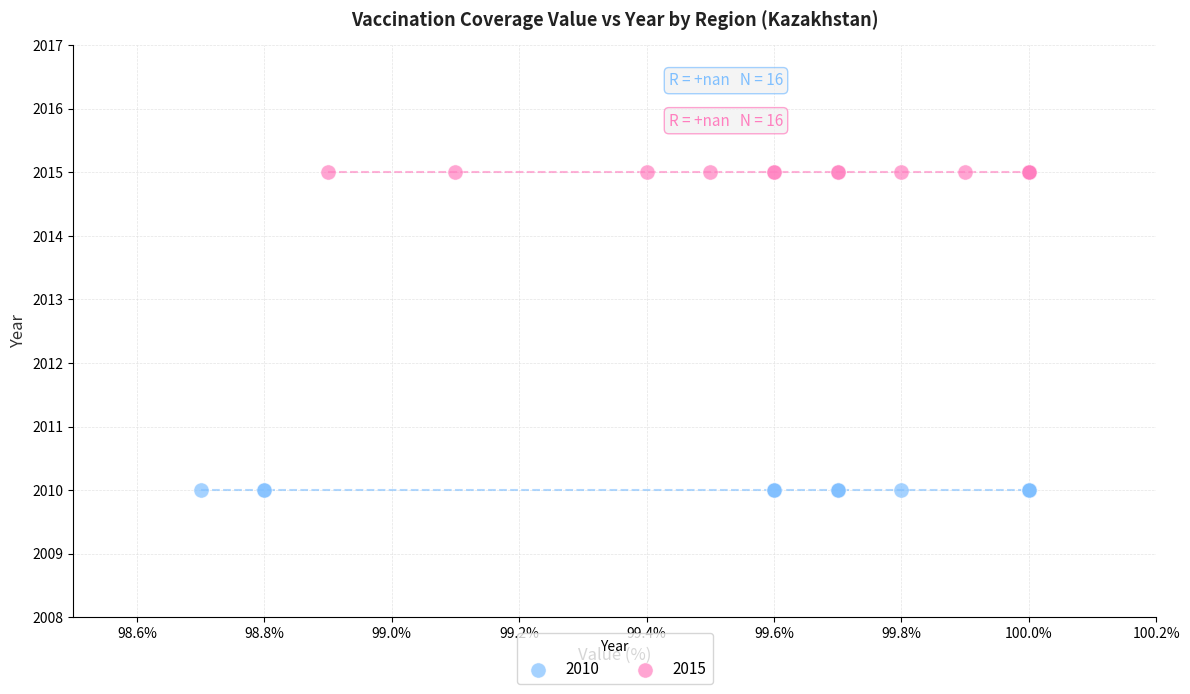

Which series contains the highest Y value?

2015